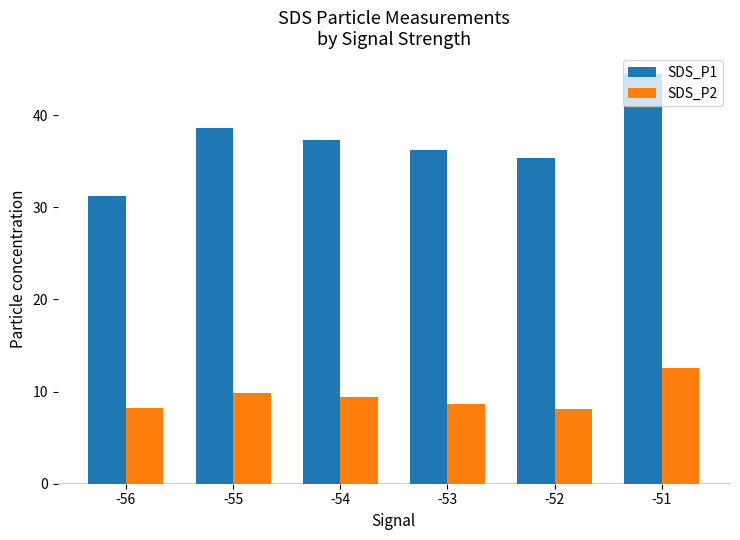

At how many categories does at least one series exceed 18?

6